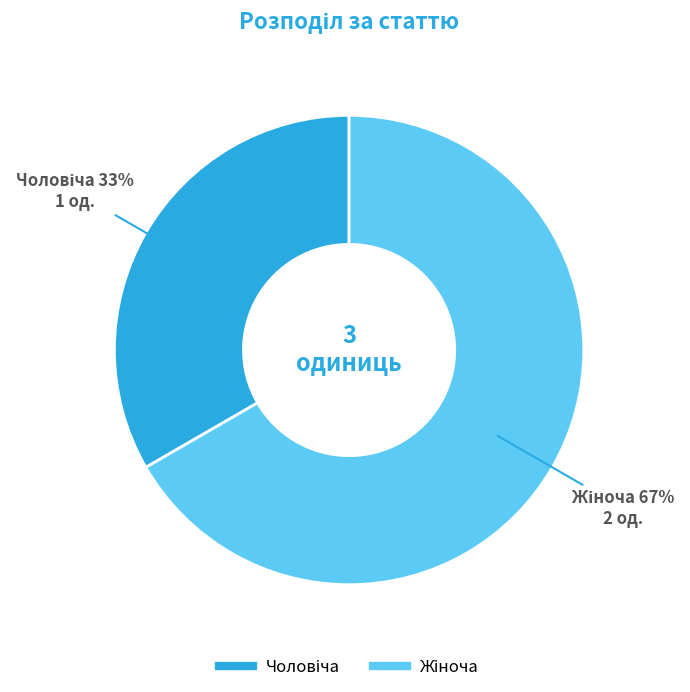

Is there a majority slice in this chart?

Yes